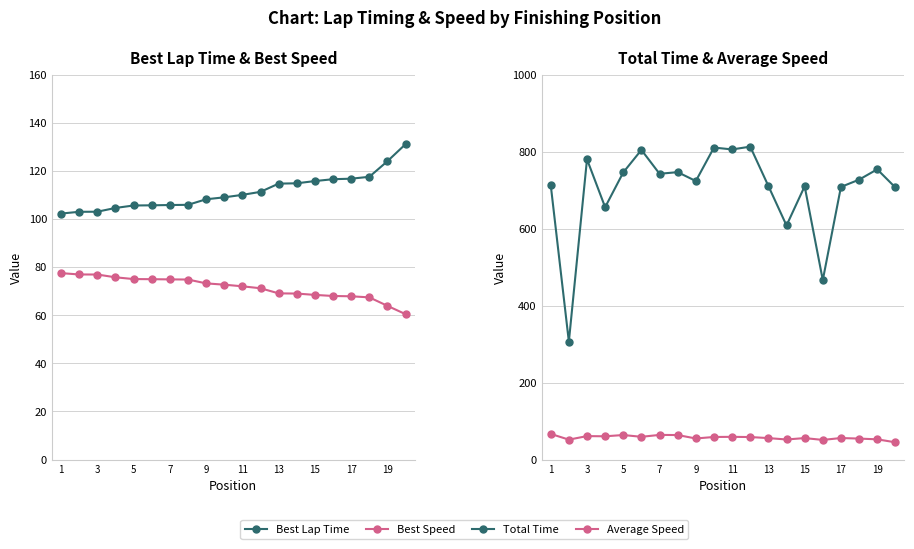

True or false: Best Speed and Total Time cross at least once.

False